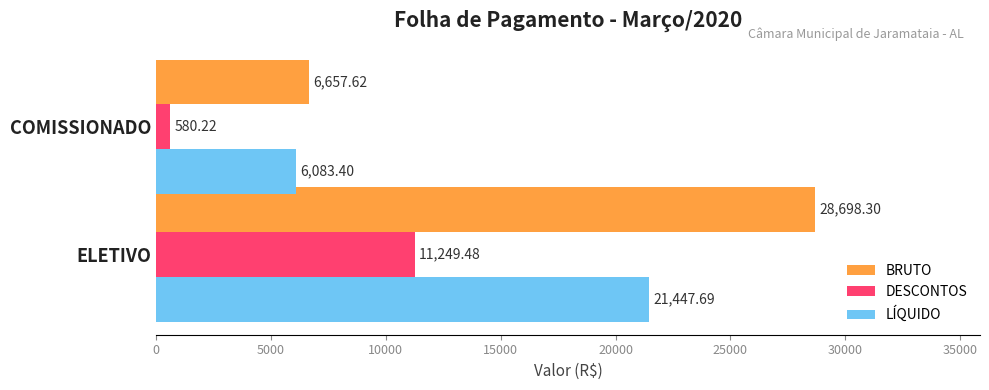

Which series has the largest total across all categories?

BRUTO